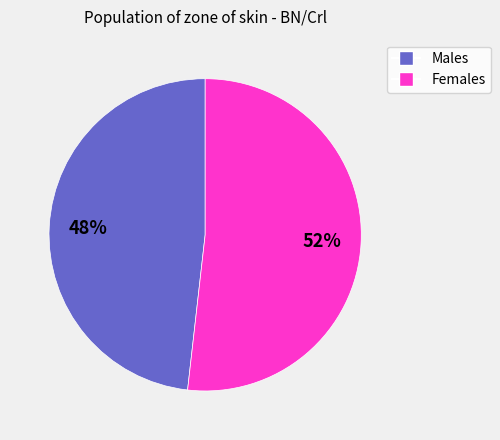

Count the number of slices in the pie.

2